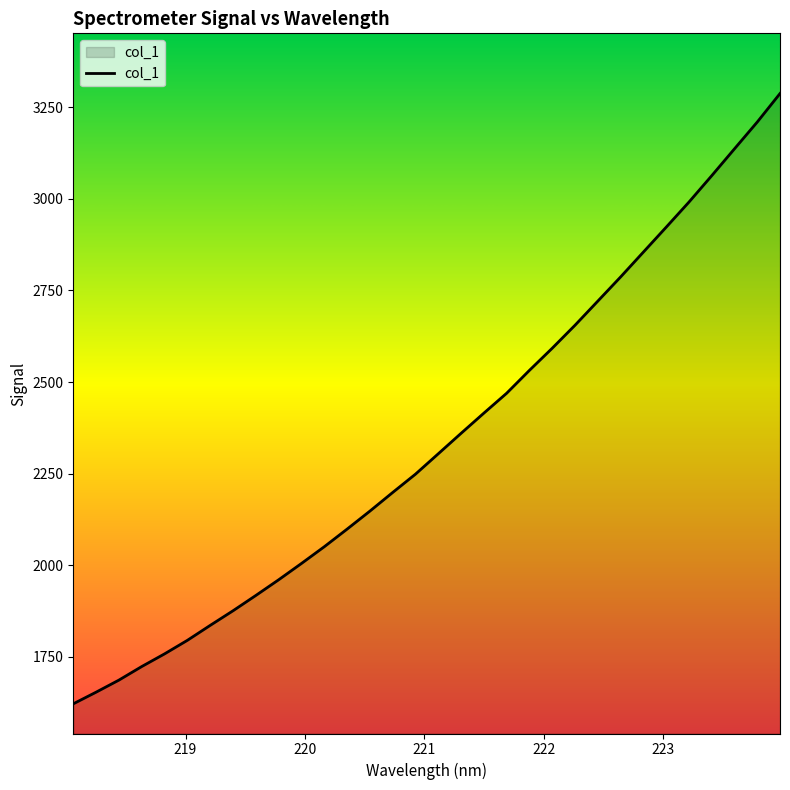

What is the difference between the maximum and minimum values?

1666.6